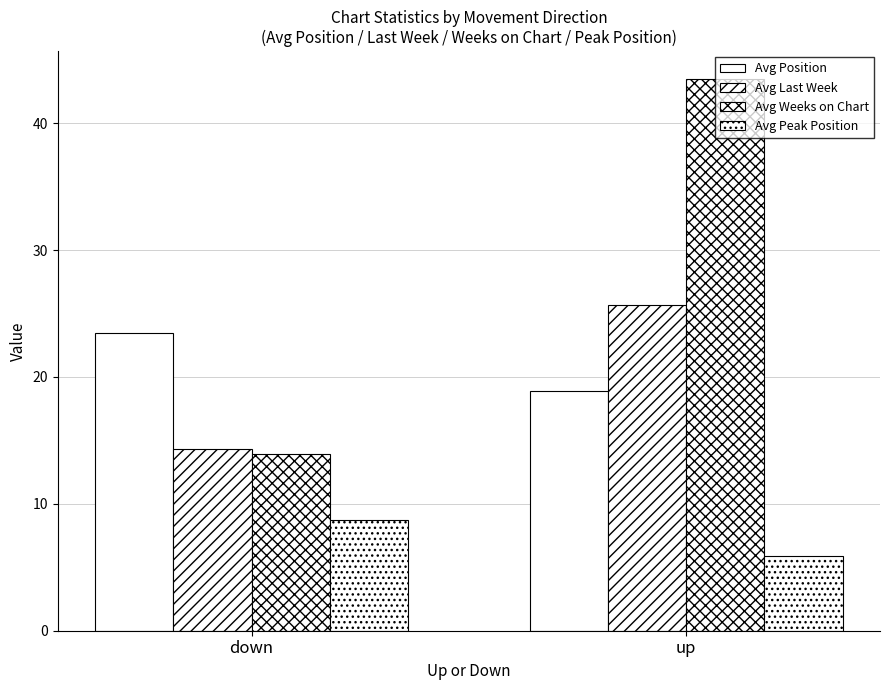

Reading left to right, what are all the values shown in this chart?

Avg Position: 23.5	18.9
Avg Last Week: 14.3	25.7
Avg Weeks on Chart: 13.9	43.5
Avg Peak Position: 8.7	5.9